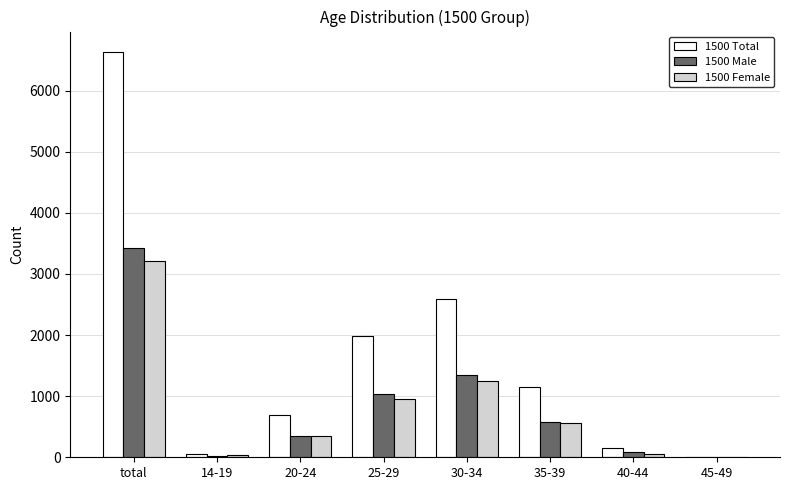

What is the greatest value displayed?

6634